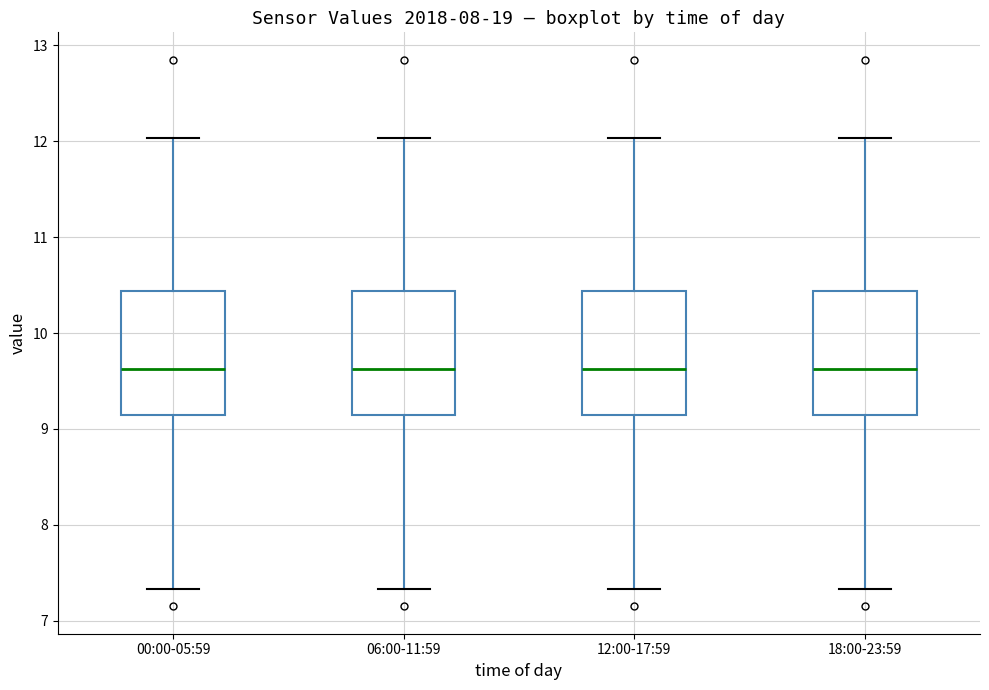

Reading left to right, transcribe this box plot: for each box, give where its median line is, the range the box spans, and where its two whiskers end, as read against the y-axis. The values are not printed on the chart, so give them approximately, as read against the axis.

00:00-05:59: median 9.6, box 9.2 to 10.4, whiskers 7.3 to 12.0
06:00-11:59: median 9.6, box 9.2 to 10.4, whiskers 7.3 to 12.0
12:00-17:59: median 9.6, box 9.2 to 10.4, whiskers 7.3 to 12.0
18:00-23:59: median 9.6, box 9.2 to 10.4, whiskers 7.3 to 12.0